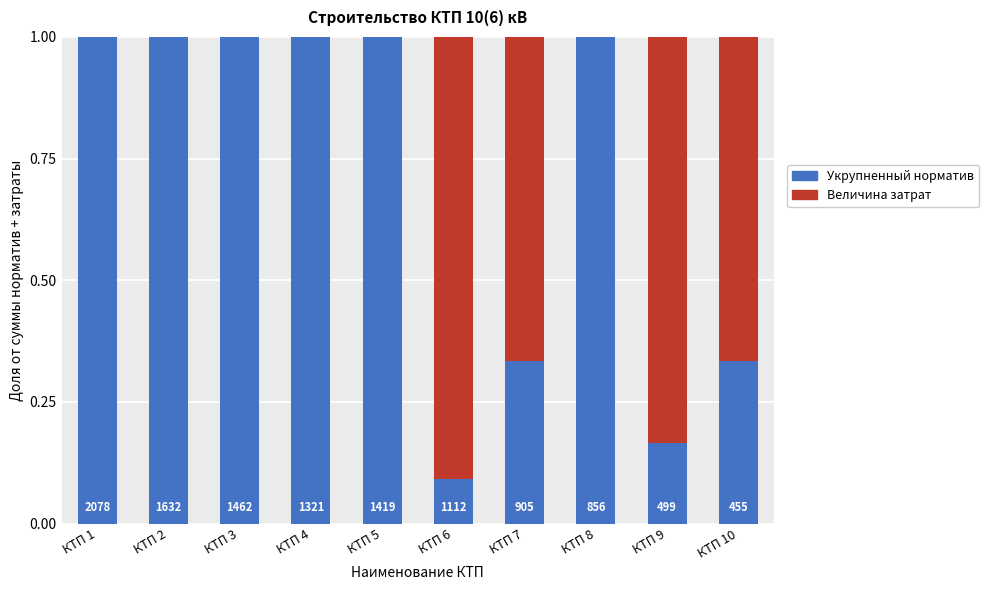

Does the chart contain stacked bars?

Yes